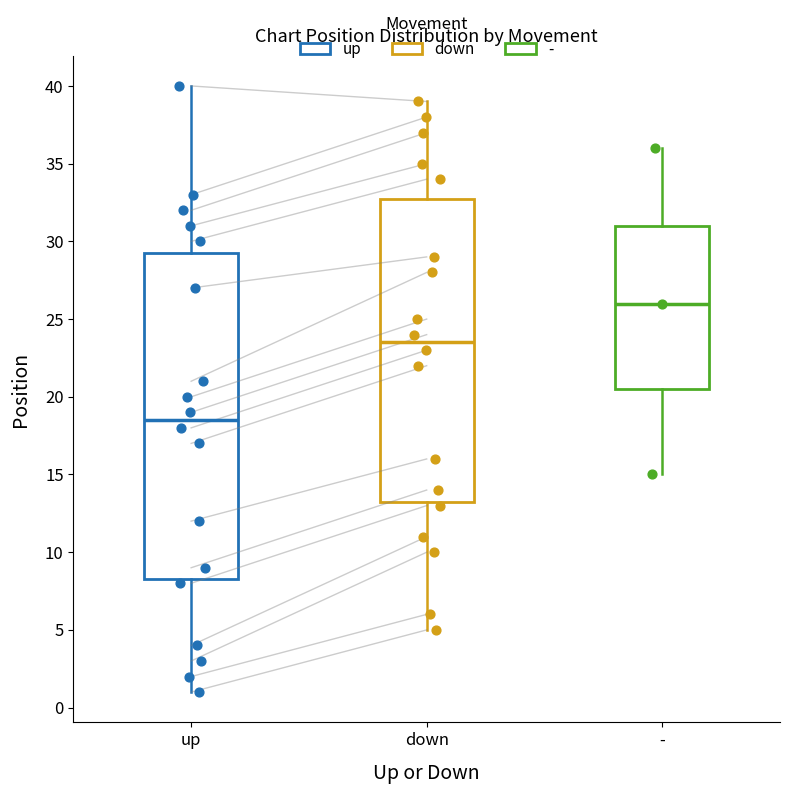

Comparing the boxes themselves (not the whiskers), which one is the tallest?

up